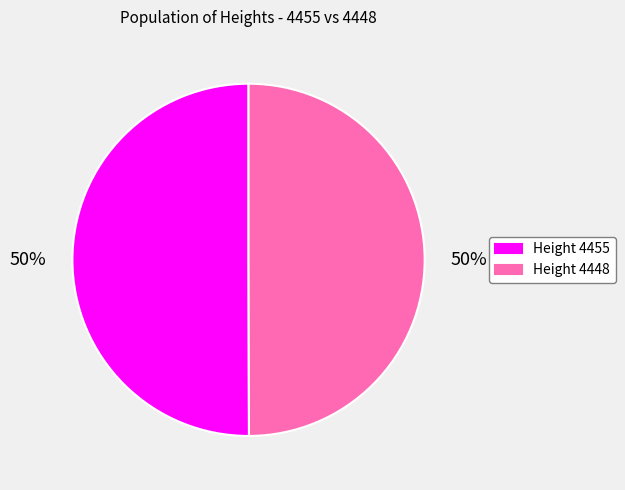

Count the number of slices in the pie.

2